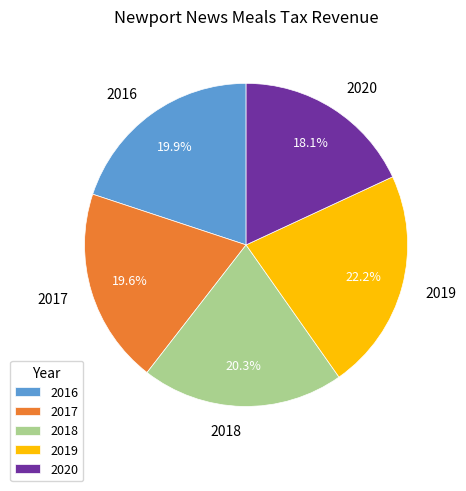

To the nearest percent, what is the difference between the 2019 and 2016 slice percentages?

2%